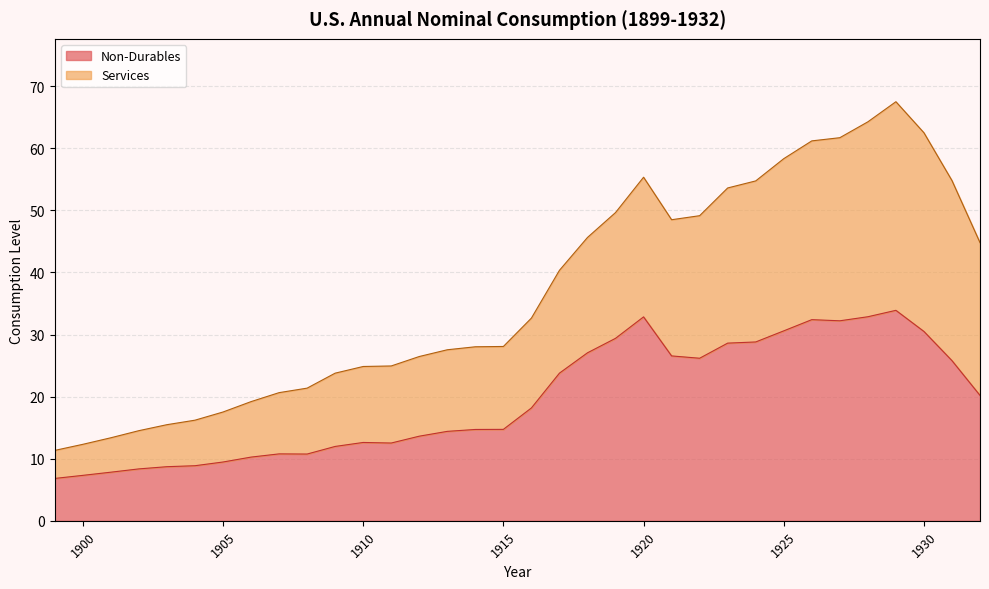

What is the value of the Non-Durables point at the 1st from the left?

6.8